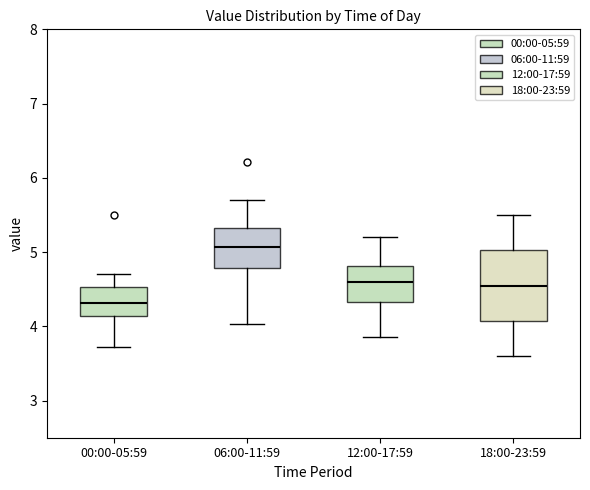

Where is the upper edge of the box for 18:00-23:59 on the y-axis? The values are not printed on the chart, so give them approximately, as read against the axis.

5.0